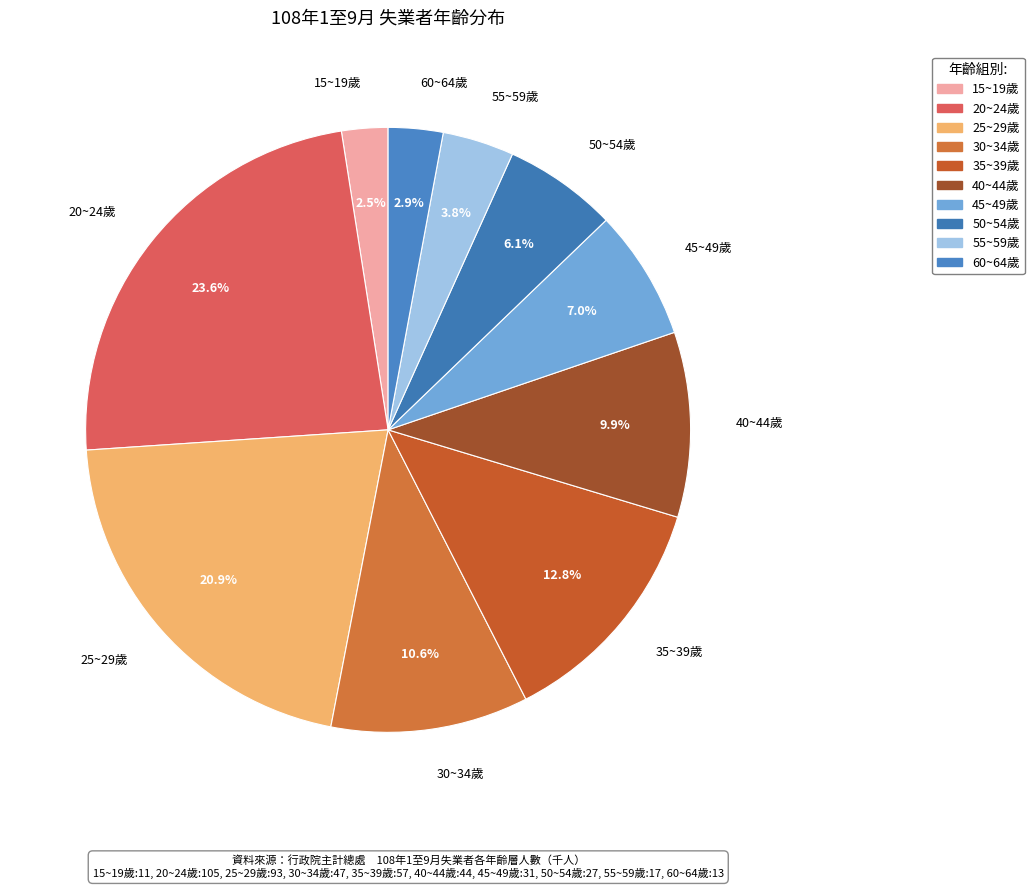

To the nearest percent, what portion does 35~39歲 represent?

13%